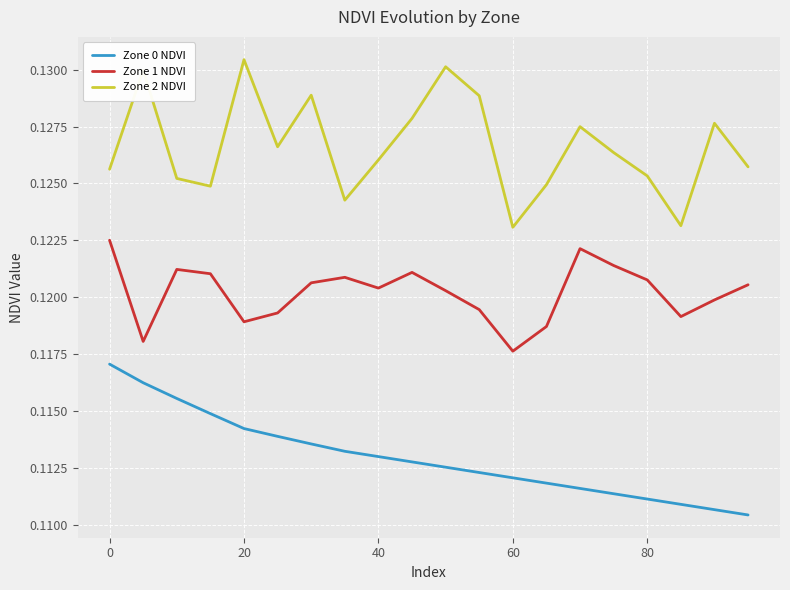

Rank the series by their average value, from highest to lowest.

Zone 2 NDVI, Zone 1 NDVI, Zone 0 NDVI